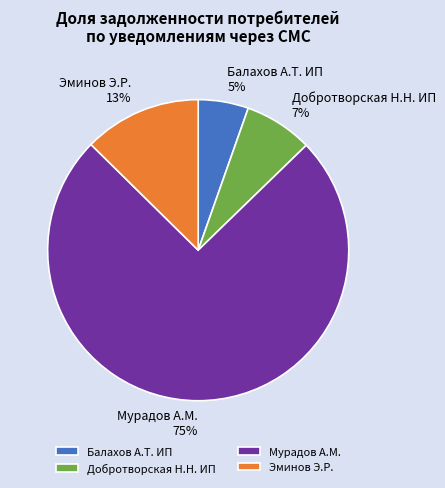

Rank the categories by value from lowest to highest.

Балахов А.Т. ИП, Добротворская Н.Н. ИП, Эминов Э.Р., Мурадов А.М.